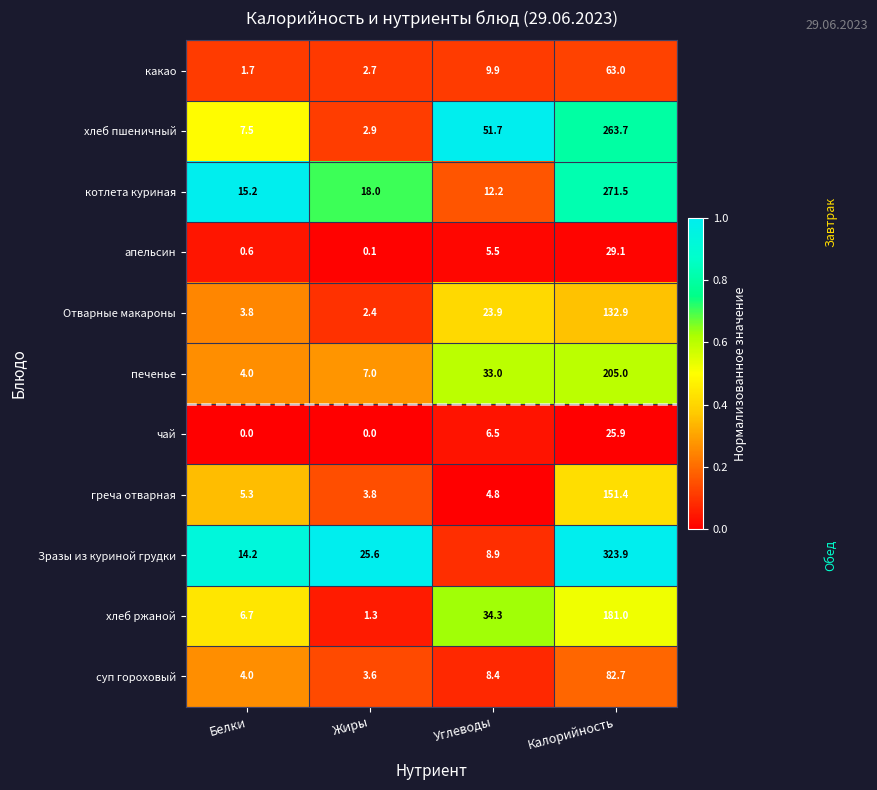

What is the average value of the хлеб ржаной series?

55.8